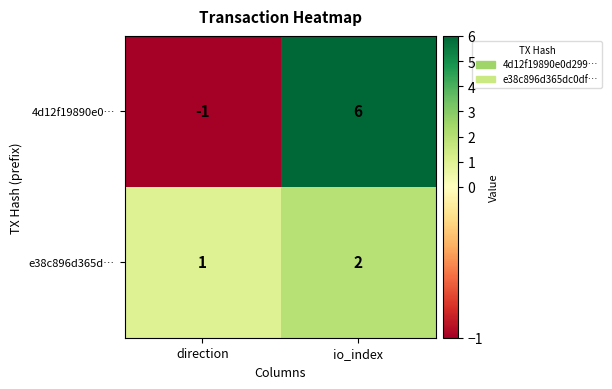

What is the difference between the highest and lowest values at io_index?

4